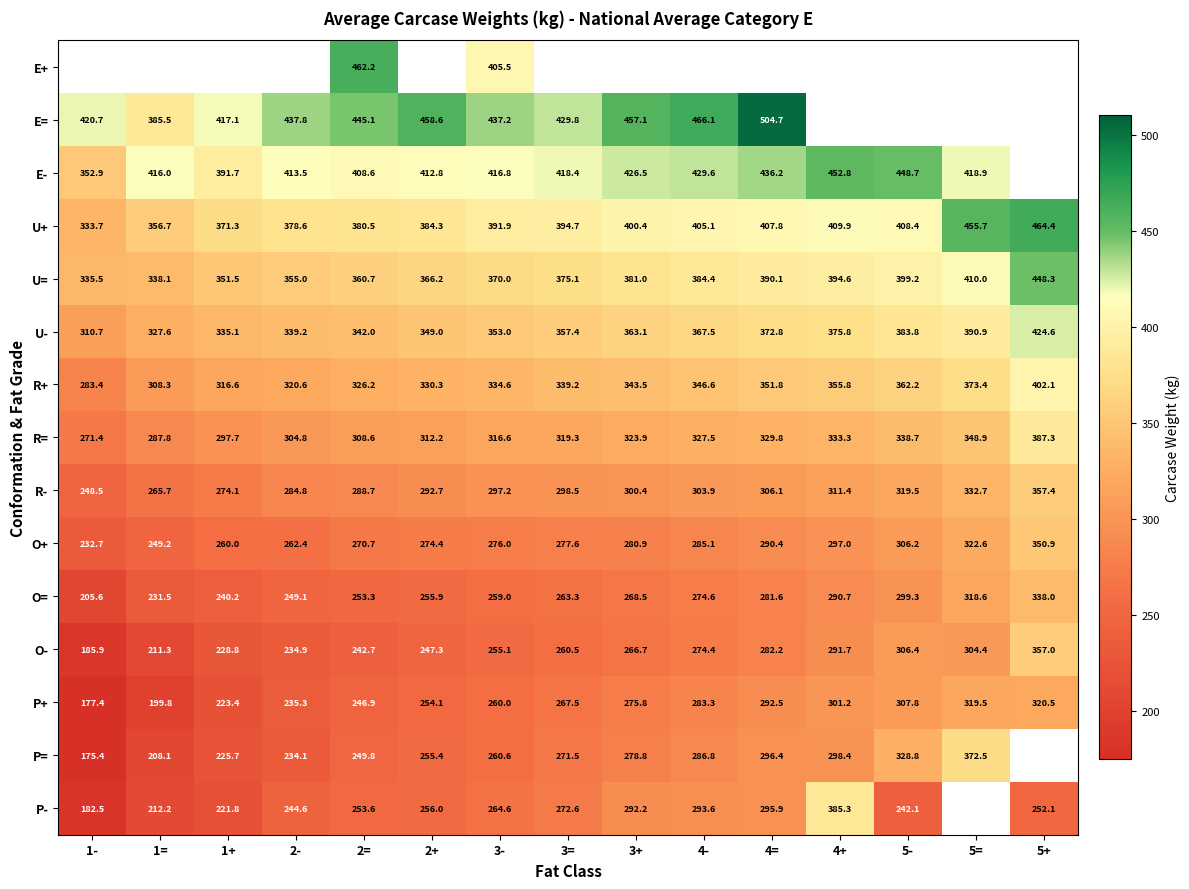

How many values in the O- series exceed 260?

8